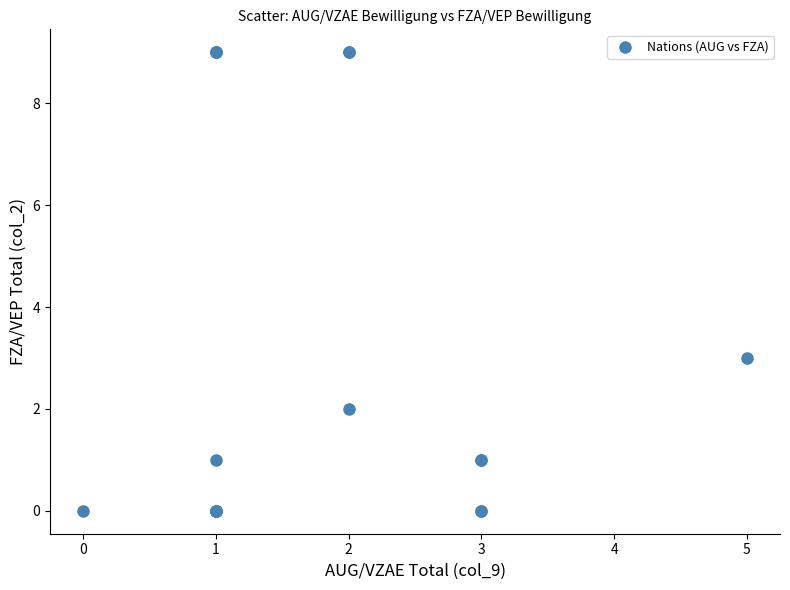

What Y value in the scatter plot is closest to 4?

3